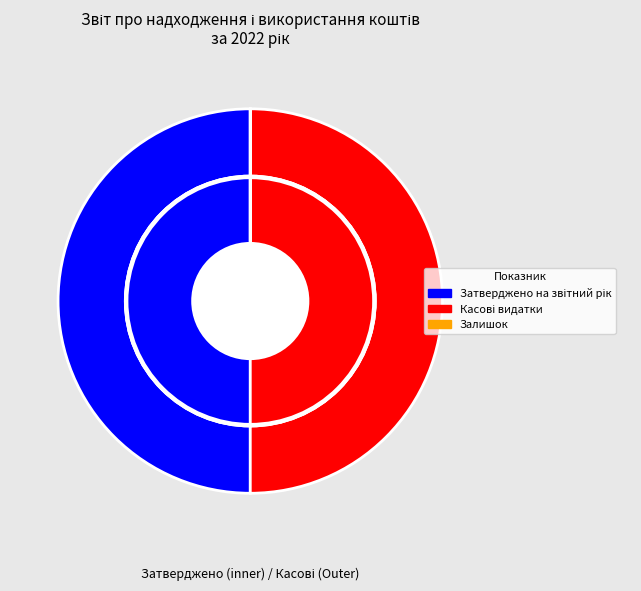

The Використання товарів slice represents 8% of the pie. True or false?

False